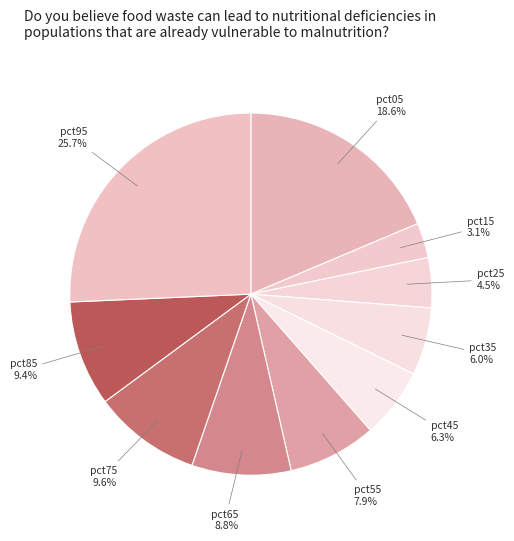

What is the smallest slice in the pie chart?

pct15